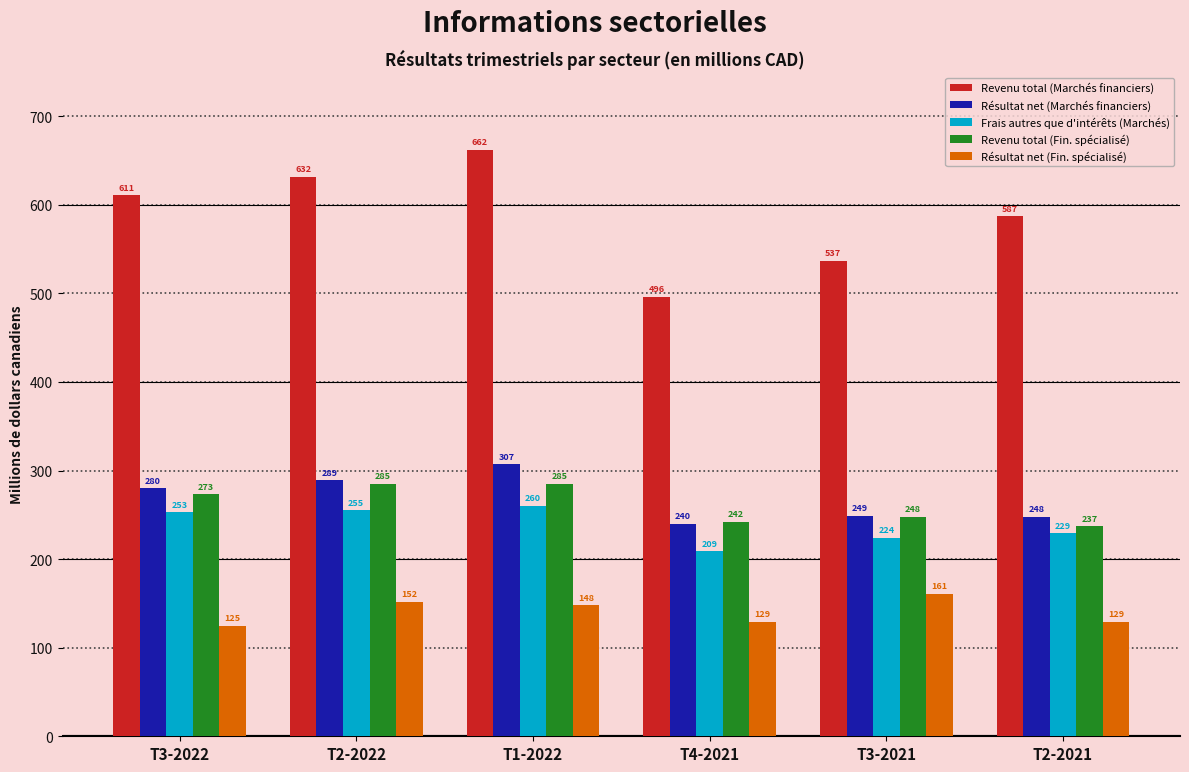

Reading left to right, what are all the values shown in this chart?

Revenu total (Marchés financiers): T3-2022=611	T2-2022=632	T1-2022=662	T4-2021=496	T3-2021=537	T2-2021=587
Résultat net (Marchés financiers): T3-2022=280	T2-2022=289	T1-2022=307	T4-2021=240	T3-2021=249	T2-2021=248
Frais autres que d'intérêts (Marchés): T3-2022=253	T2-2022=255	T1-2022=260	T4-2021=209	T3-2021=224	T2-2021=229
Revenu total (Fin. spécialisé): T3-2022=273	T2-2022=285	T1-2022=285	T4-2021=242	T3-2021=248	T2-2021=237
Résultat net (Fin. spécialisé): T3-2022=125	T2-2022=152	T1-2022=148	T4-2021=129	T3-2021=161	T2-2021=129